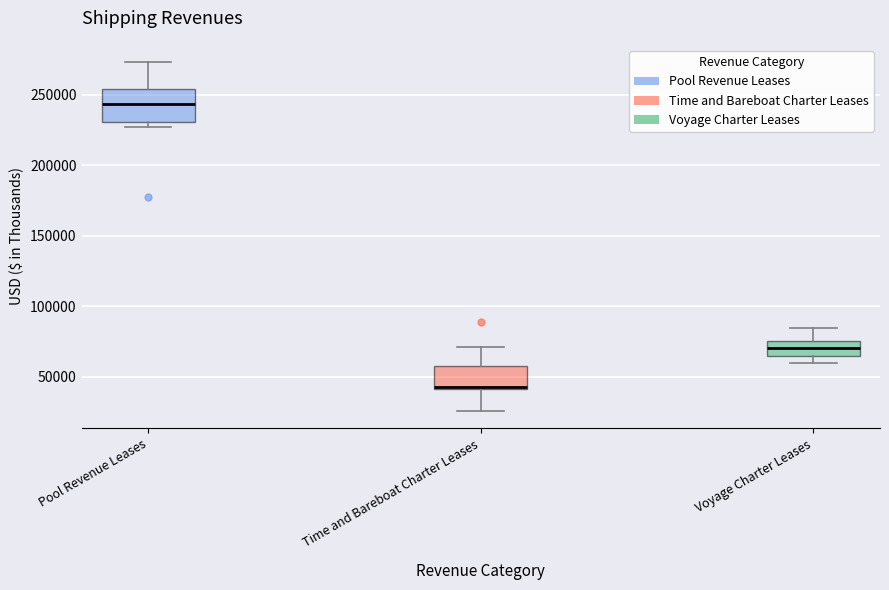

Reading left to right, transcribe this box plot: for each box, give where its median line is, the range the box spans, and where its two whiskers end, as read against the y-axis. The values are not printed on the chart, so give them approximately, as read against the axis.

Pool Revenue Leases: median 245000, box 230000 to 255000, whiskers 225000 to 275000
Time and Bareboat Charter Leases: median 45000, box 40000 to 55000, whiskers 25000 to 70000
Voyage Charter Leases: median 70000, box 65000 to 75000, whiskers 60000 to 85000